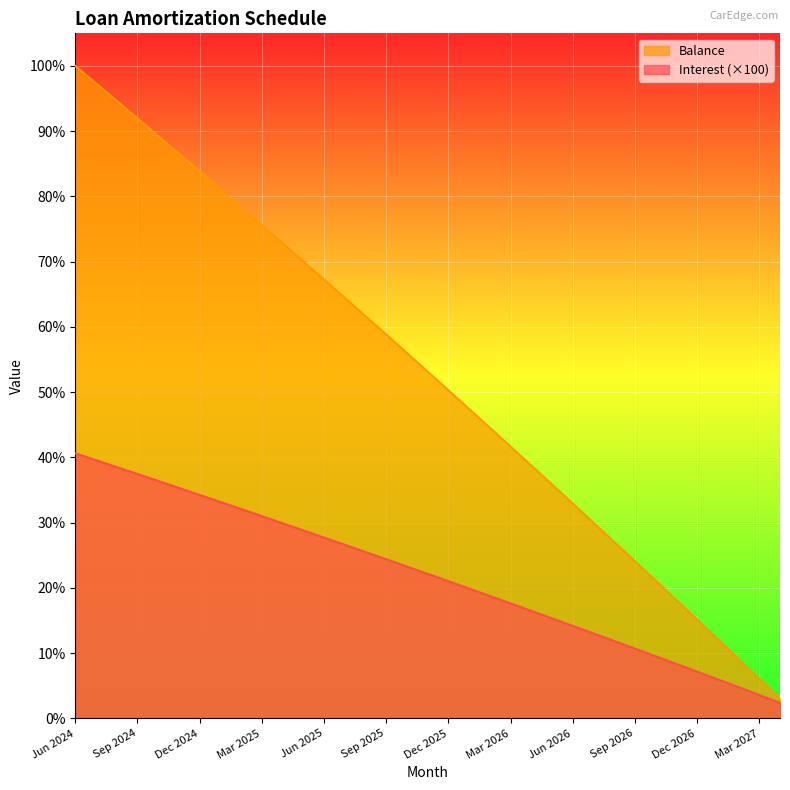

True or false: Balance has more than 2 points higher than both neighbors.

False